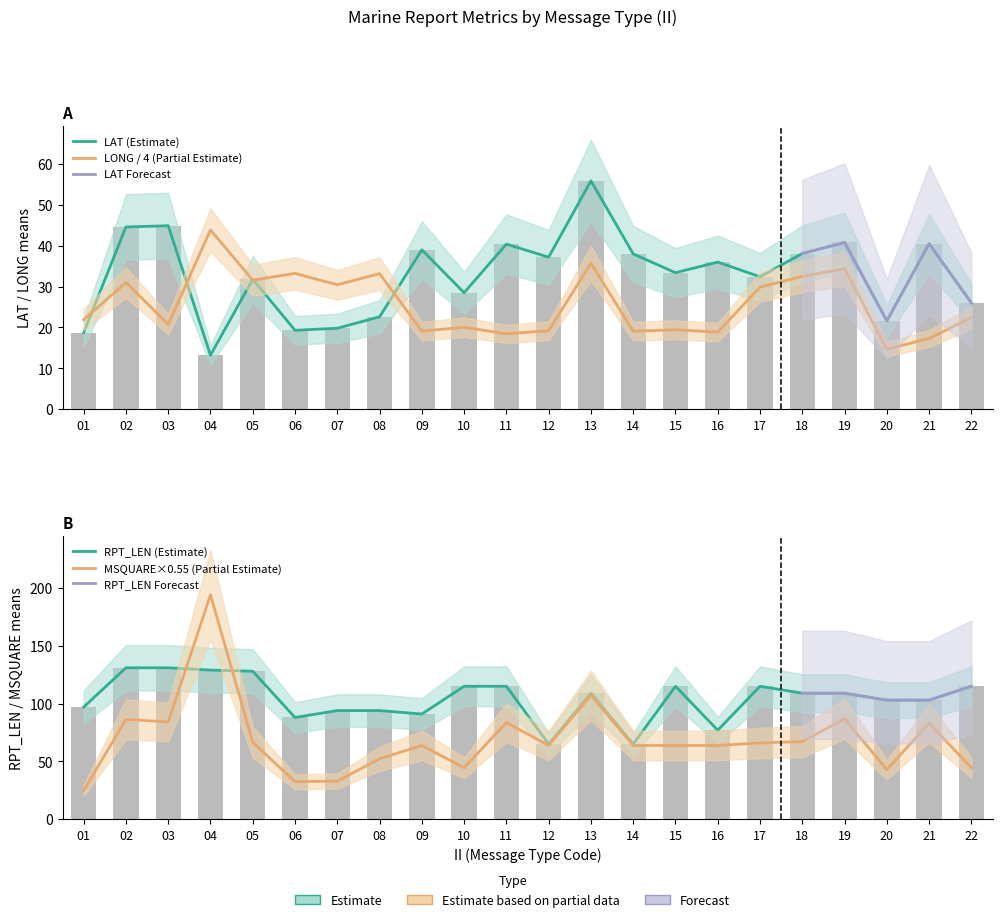

Between 11 and 05, which is larger?

11